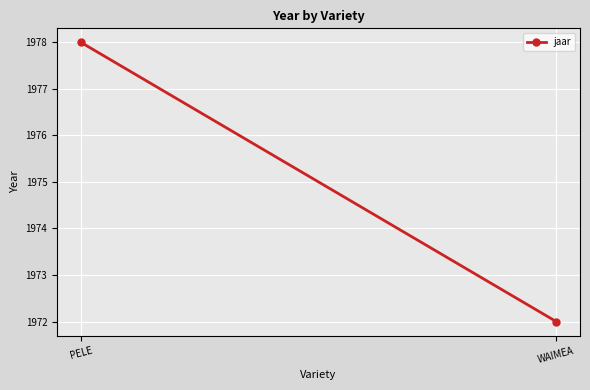

What is the difference between the values at WAIMEA and PELE?

6